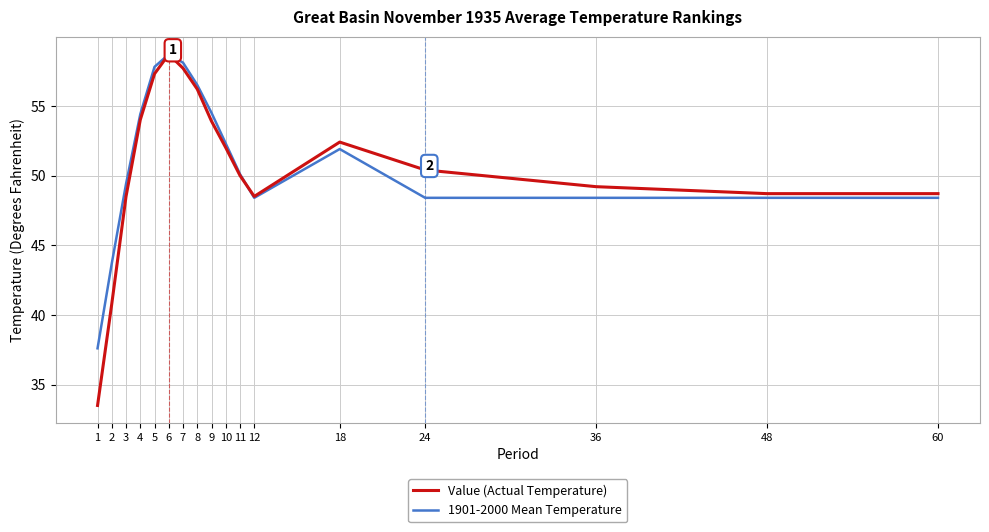

At which category is the sum across all series the highest?

6